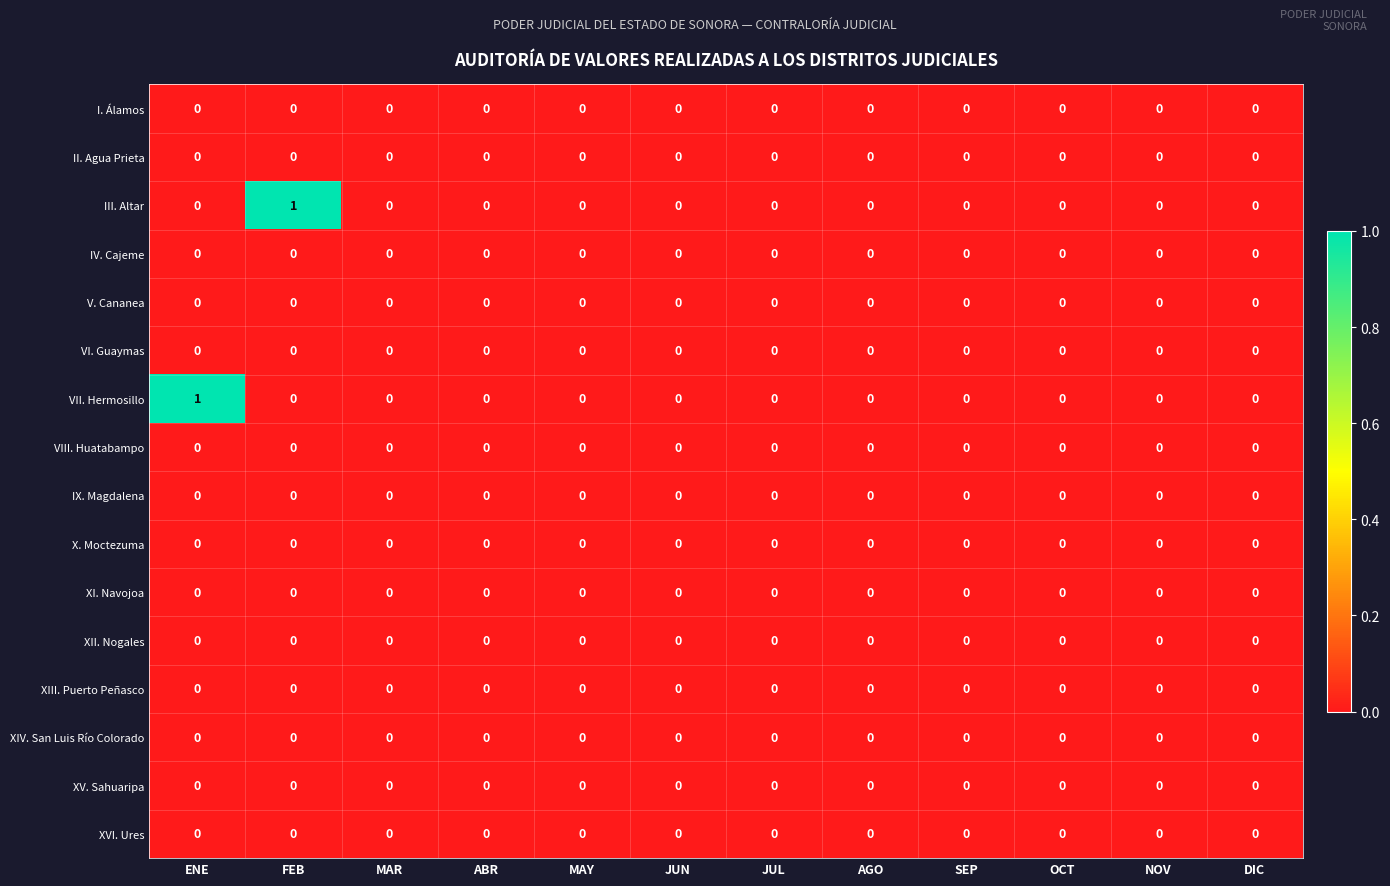

What is the spread (max minus min) of values at FEB?

1